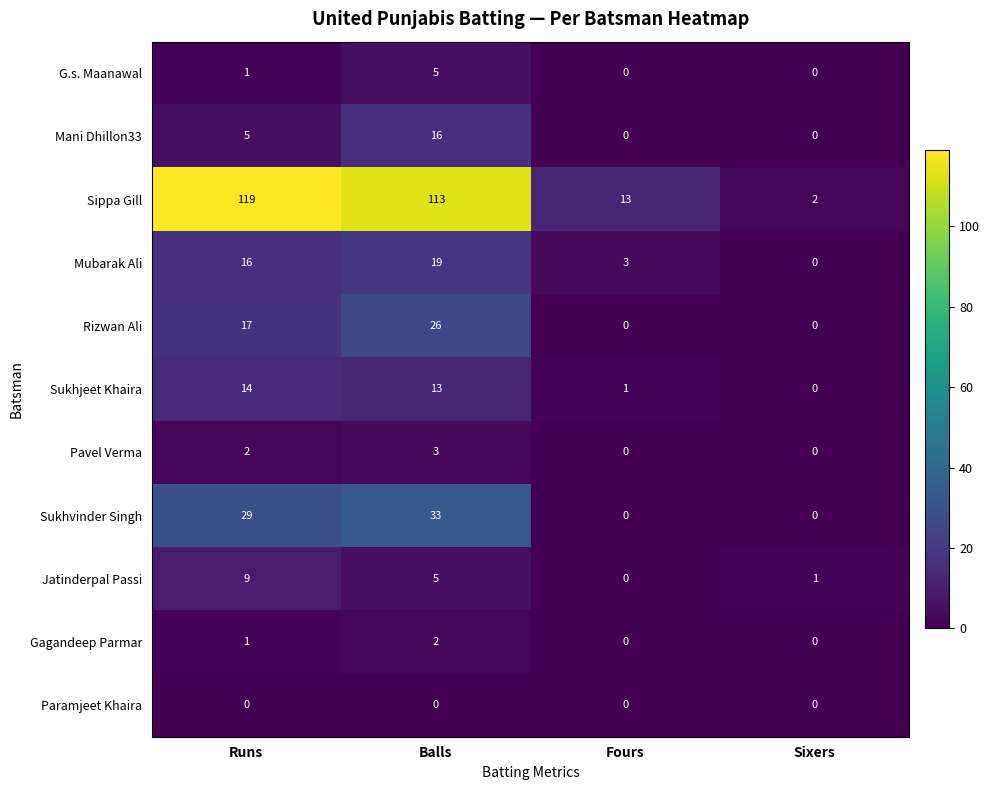

Count the number of categories in the chart.

4